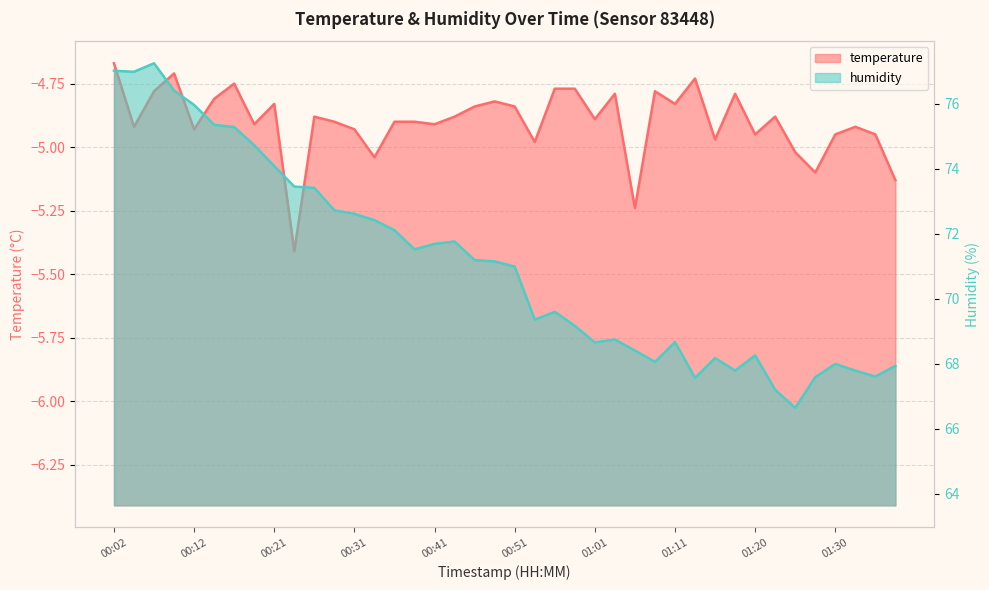

Reading left to right, list all the values displayed in this chart.

temperature: -4.7	-4.9	-4.8	-4.7	-4.9	-4.8	-4.8	-4.9	-4.8	-5.4	-4.9	-4.9	-4.9	-5.0	-4.9	-4.9	-4.9	-4.9	-4.8	-4.8	-4.8	-5.0	-4.8	-4.8	-4.9	-4.8	-5.2	-4.8	-4.8	-4.7	-5.0	-4.8	-5.0	-4.9	-5.0	-5.1	-5.0	-4.9	-5.0	-5.1
humidity: 77.0	77.0	77.2	76.4	76.0	75.3	75.3	74.7	74.1	73.5	73.4	72.7	72.6	72.4	72.1	71.5	71.7	71.8	71.2	71.2	71.0	69.4	69.6	69.2	68.7	68.8	68.4	68.1	68.7	67.6	68.2	67.8	68.3	67.2	66.7	67.6	68.0	67.8	67.6	67.9